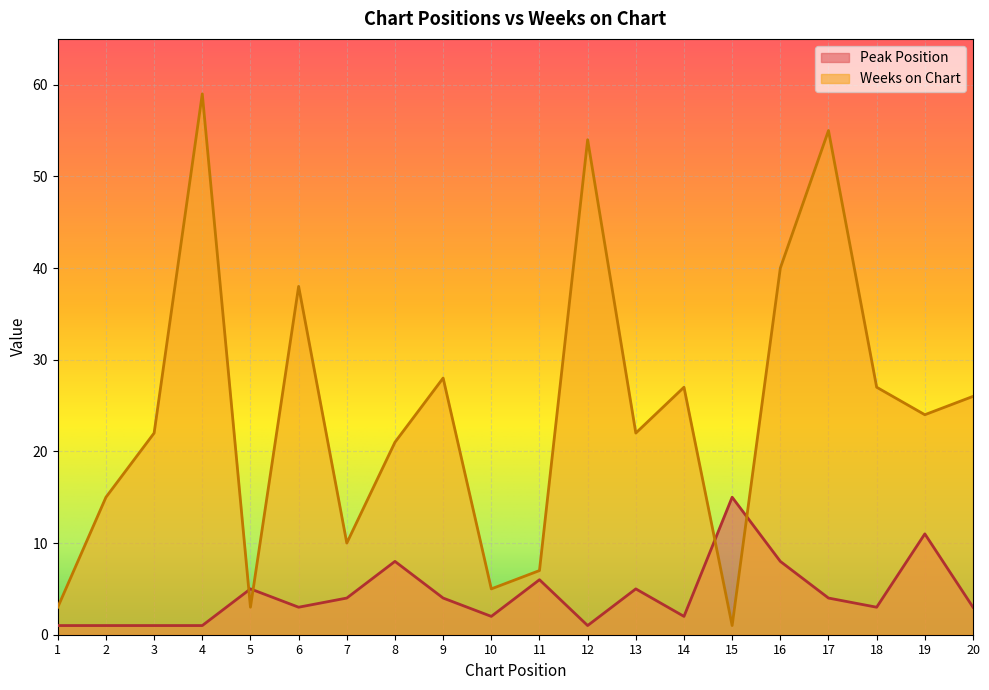

True or false: Weeks on Chart and Peak Position cross at least once.

True